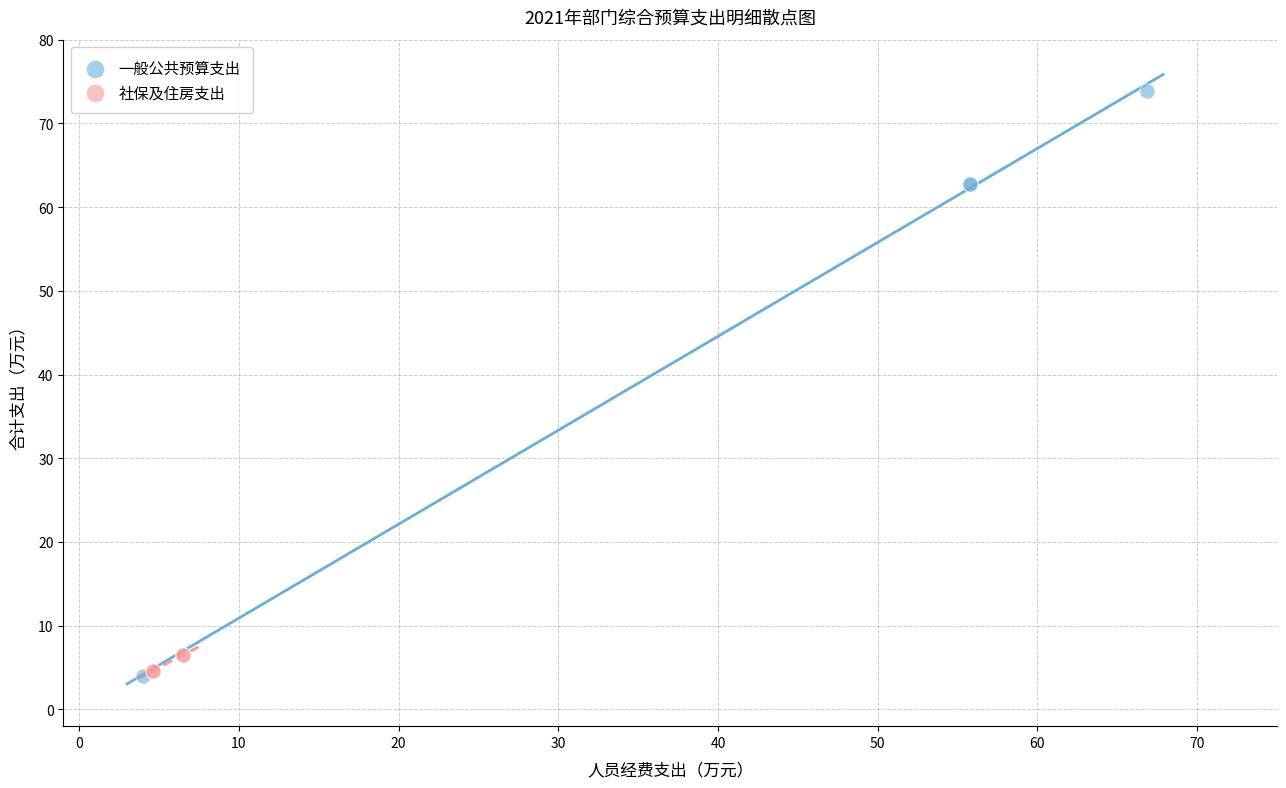

Which series contains the highest Y value?

一般公共预算支出